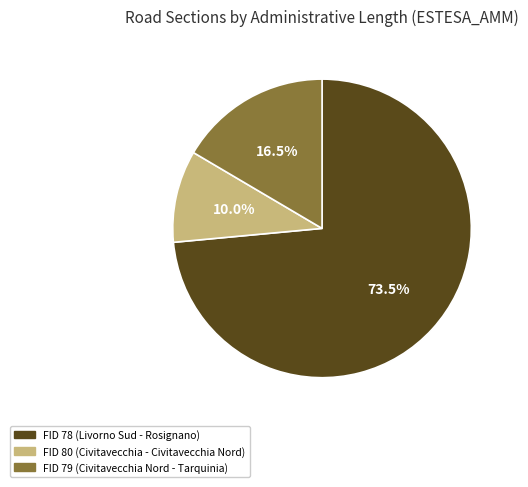

Is there a majority slice in this chart?

Yes